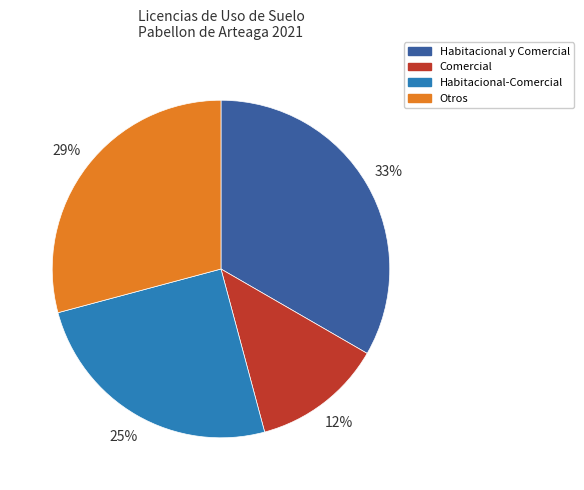

To the nearest percent, what is the difference between the largest and smallest slice percentages?

21%